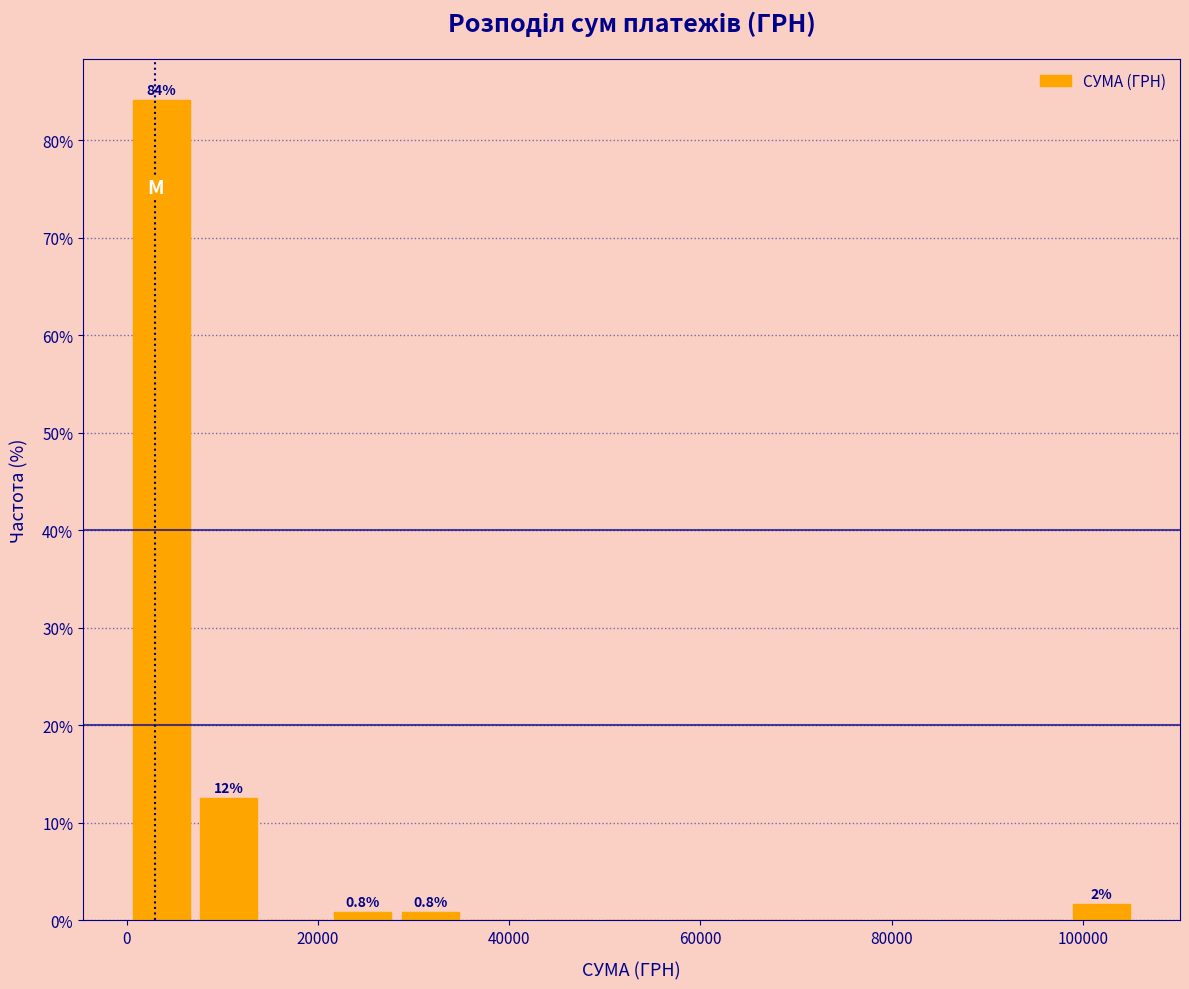

Read against the x-axis, roughly where is the centre of the tallest bar?

4000